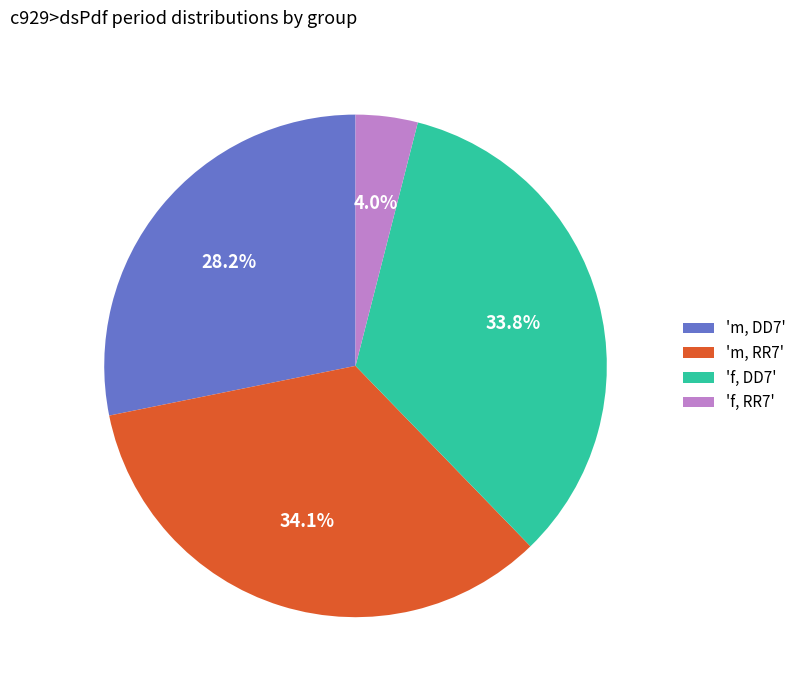

How much of the chart is everything except 'f, RR7'?

96.0%